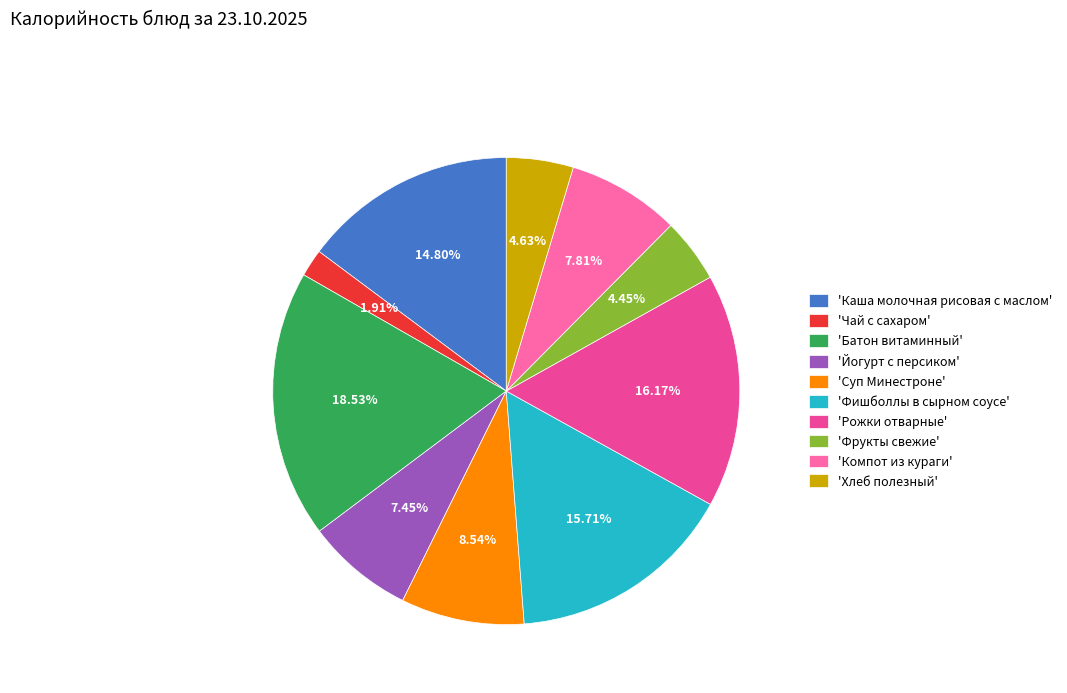

Does 'Батон витаминный' account for over 50% of the chart?

No